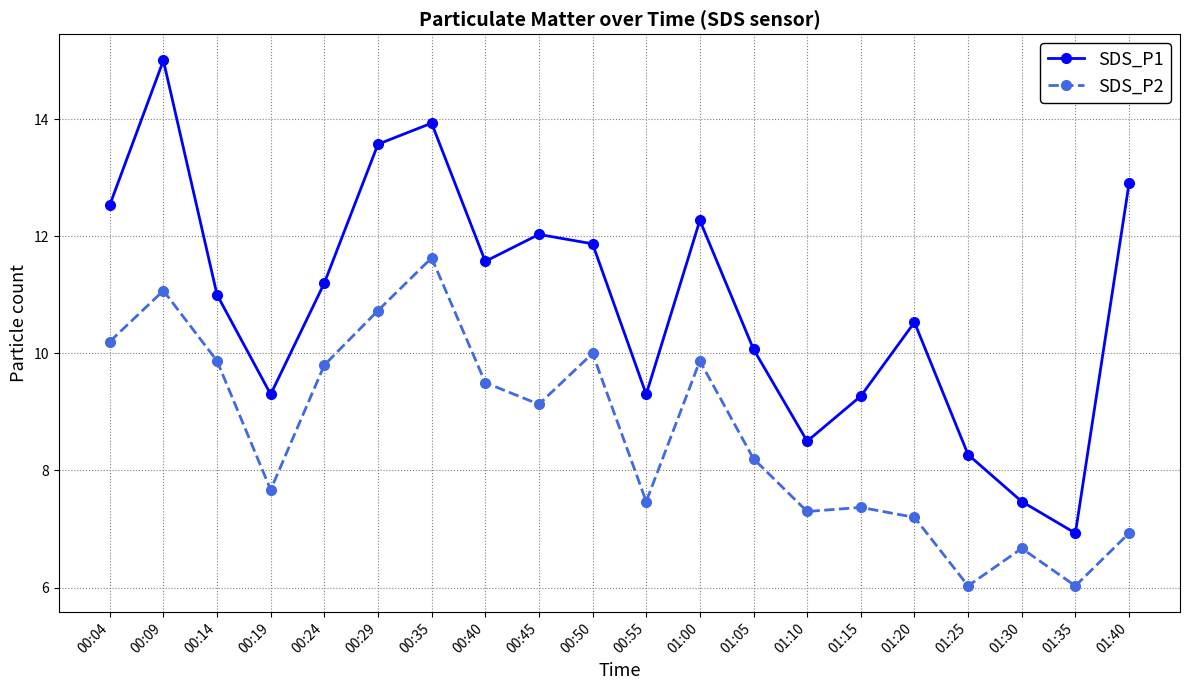

At which label does SDS_P1 first exceed 11?

00:04